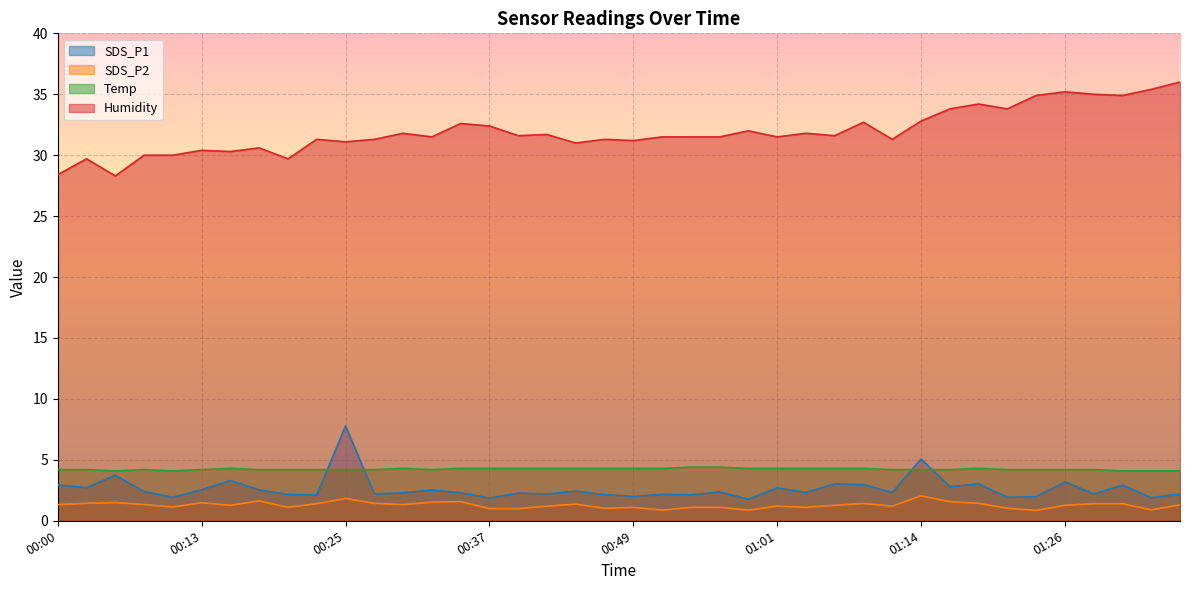

What is the smallest value displayed?

0.8